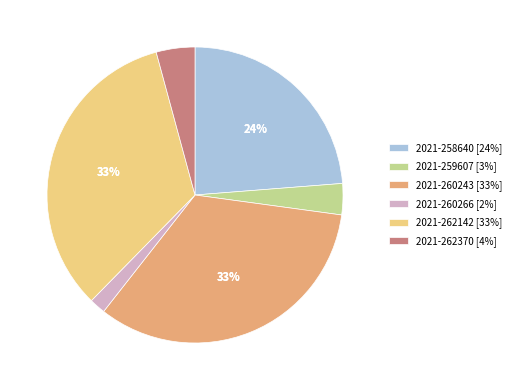

Which has a higher value, 2021-259607 [3%] or 2021-260266 [2%]?

2021-259607 [3%]